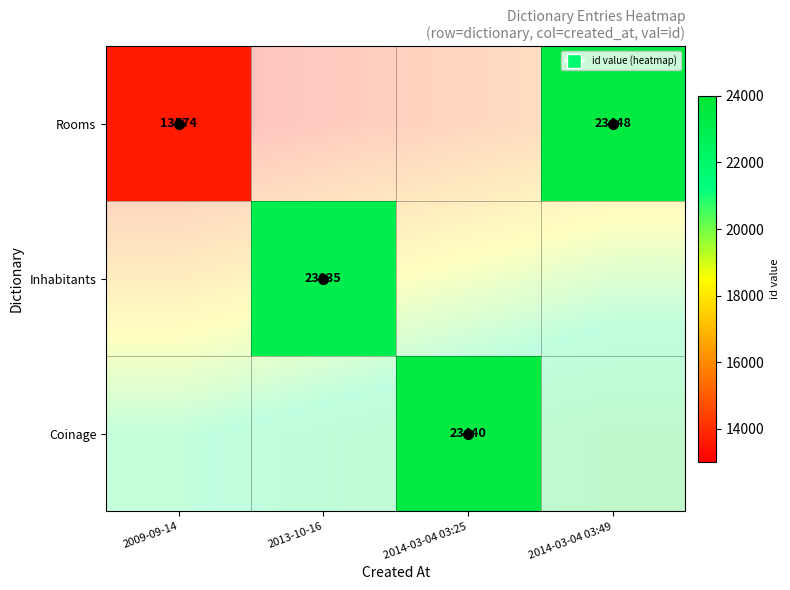

How many distinct data groups are displayed?

3